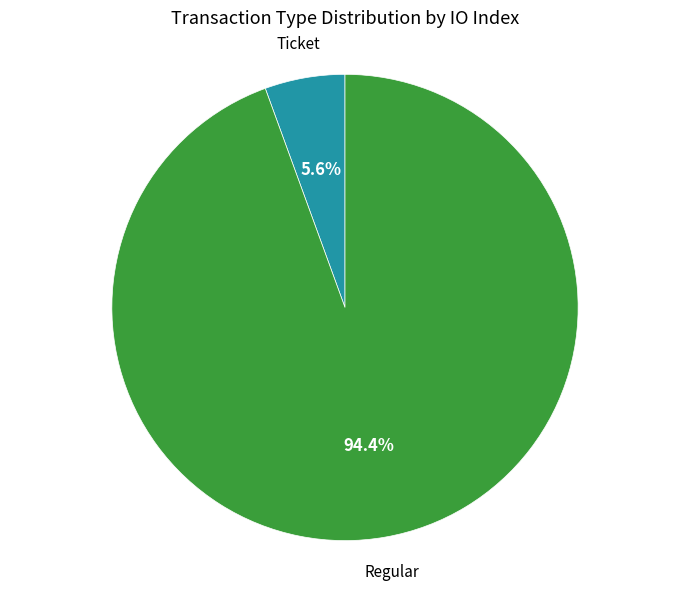

Is there a majority slice in this chart?

Yes